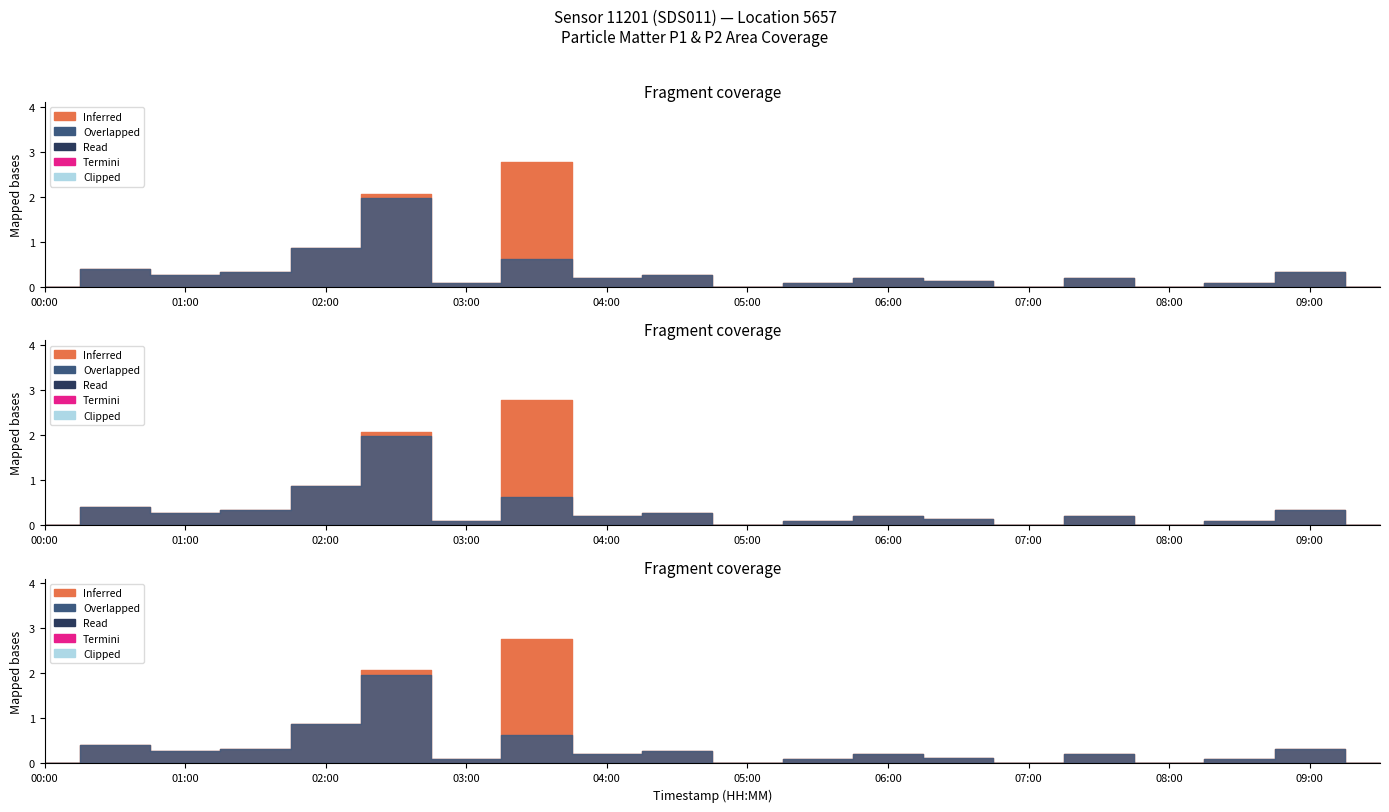

True or false: P2 has a value of 0.9 at 03:30.

False